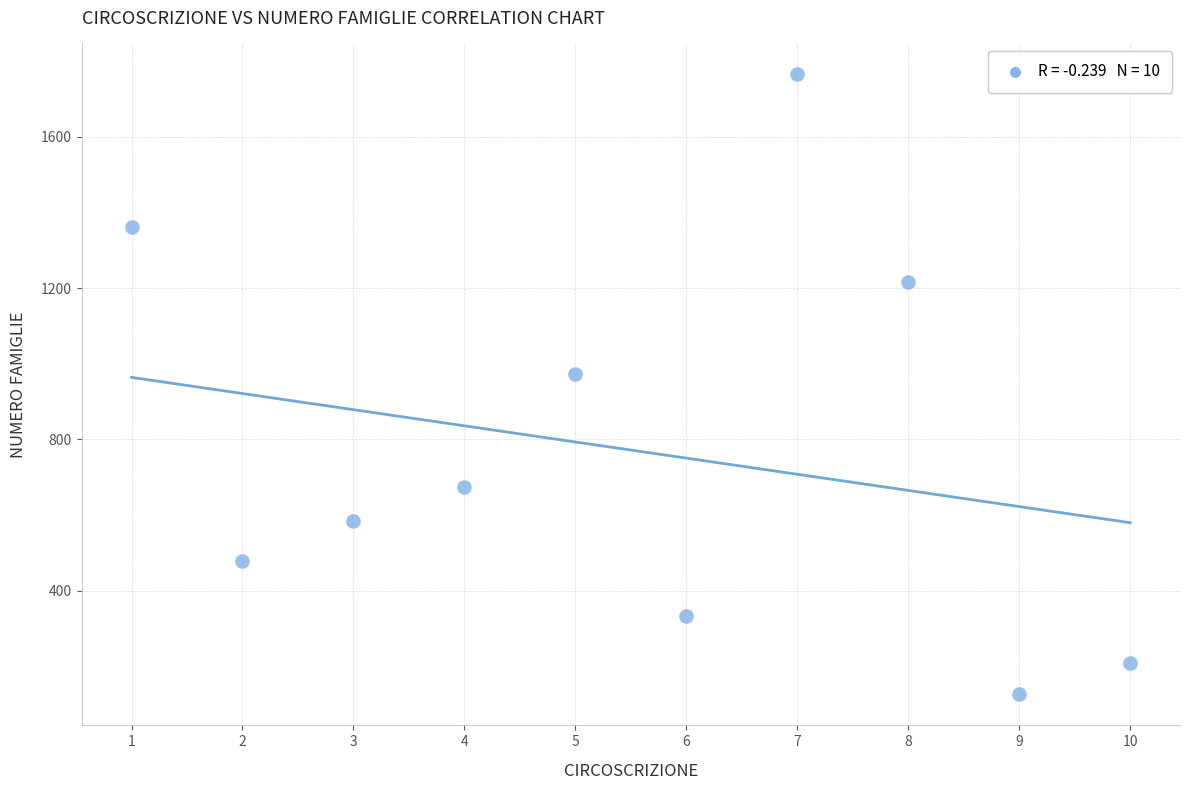

What is the average X value?

6